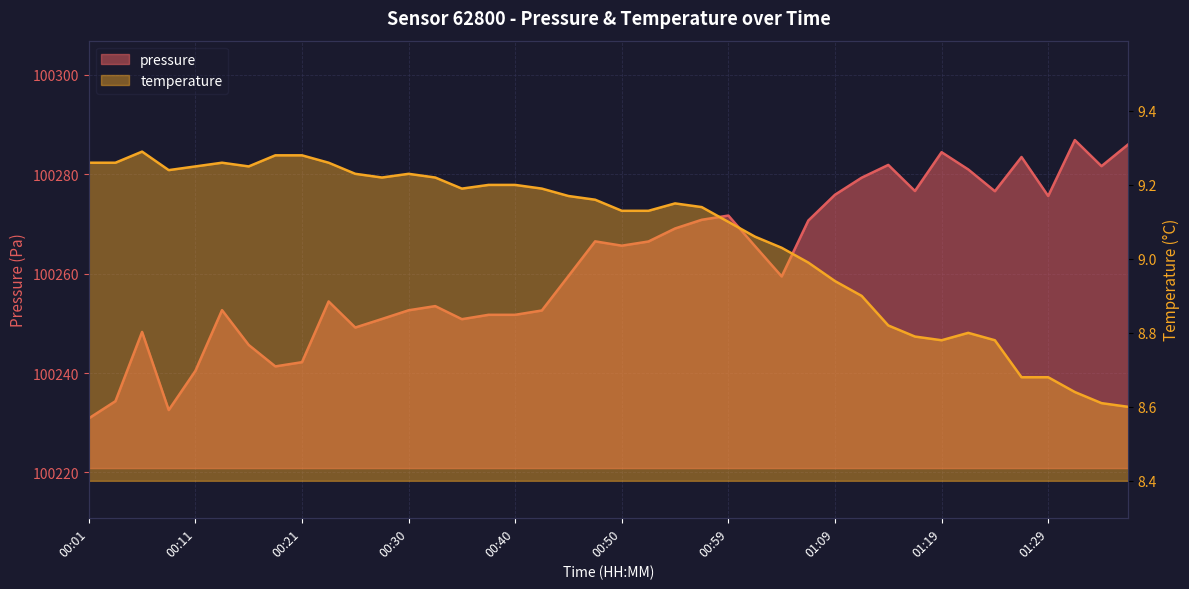

At 01:12, list the series in order from smallest to largest.

temperature, pressure